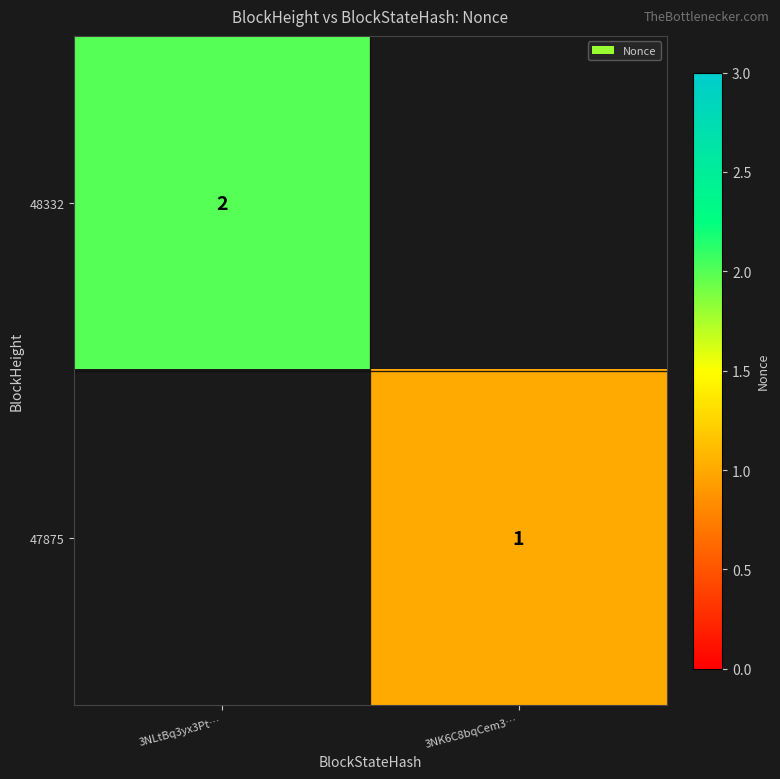

The value of 47875 at 3NK6C8bqCem3… is 1. True or false?

True